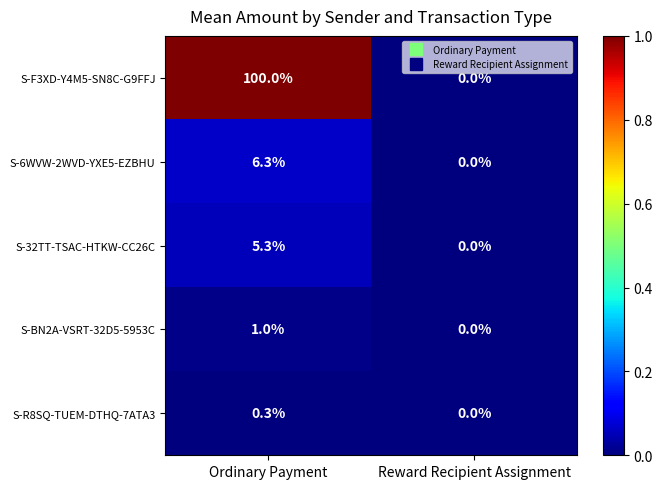

What is the sum of all S-F3XD-Y4M5-SN8C-G9FFJ values?

100.0